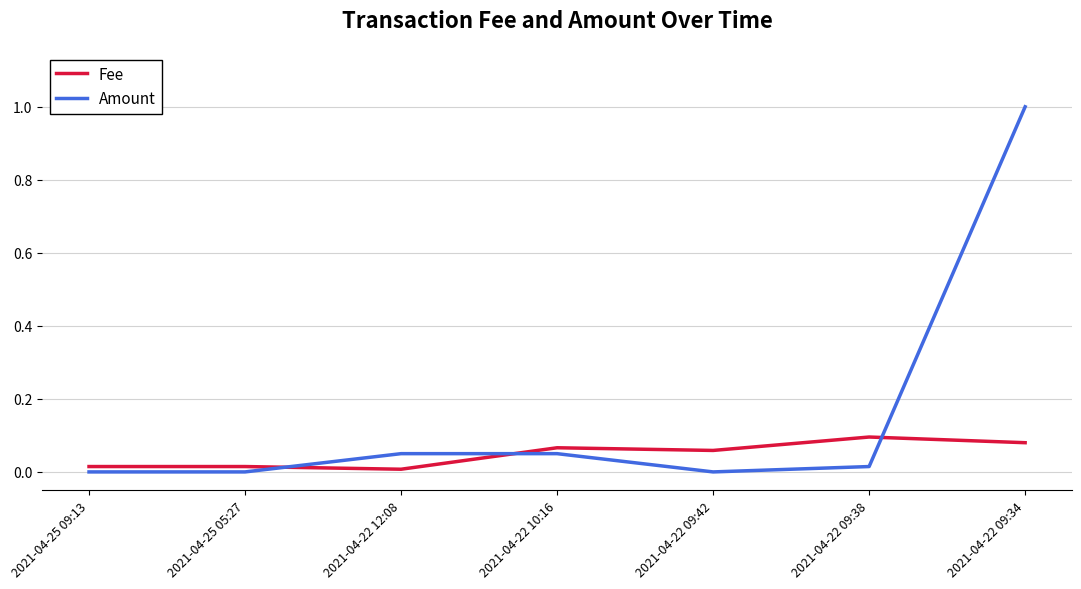

True or false: Amount and Fee cross at least once.

True